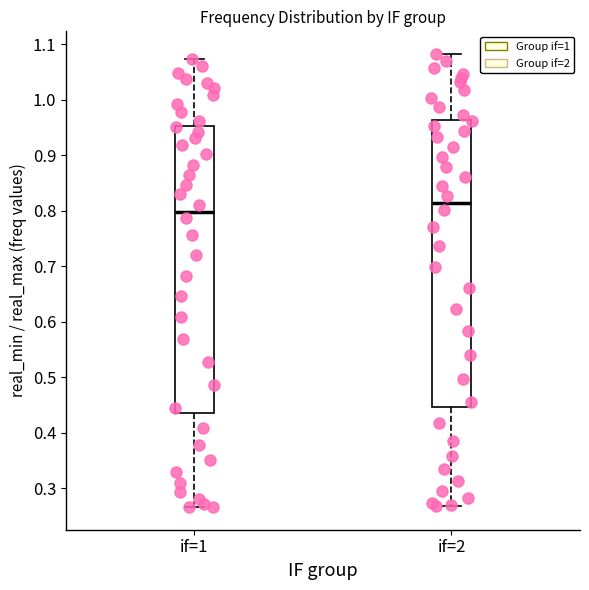

Where does the median line of the box for if=2 sit on the y-axis? The values are not printed on the chart, so give them approximately, as read against the axis.

0.81